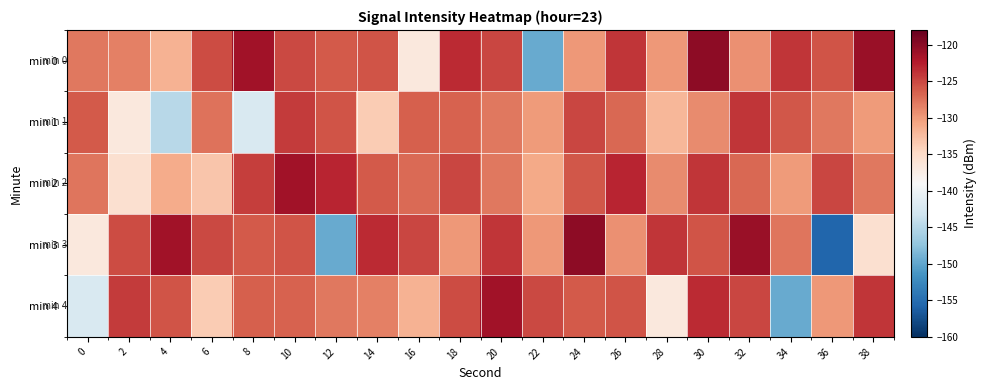

Reading left to right, extract all data points from this chart.

min 0: 0=-127.9	2=-128.4	4=-131.7	6=-125.3	8=-121.4	10=-125.1	12=-126.2	14=-125.8	16=-136.8	18=-123.3	20=-124.9	22=-149.5	24=-129.8	26=-124.0	28=-129.8	30=-120.3	32=-129.3	34=-123.9	36=-125.8	38=-120.8
min 1: 0=-126.1	2=-136.7	4=-144.8	6=-127.6	8=-142.2	10=-124.3	12=-125.8	14=-133.7	16=-126.4	18=-126.5	20=-128.0	22=-130.0	24=-125.0	26=-127.0	28=-132.0	30=-129.0	32=-124.0	34=-126.0	36=-128.0	38=-130.0
min 2: 0=-127.7	2=-135.6	4=-131.2	6=-133.2	8=-124.5	10=-121.3	12=-123.0	14=-126.1	16=-127.1	18=-125.0	20=-128.0	22=-131.0	24=-126.0	26=-123.0	28=-129.0	30=-124.0	32=-127.0	34=-130.0	36=-125.0	38=-128.0
min 3: 0=-136.8	2=-125.3	4=-121.4	6=-125.1	8=-126.2	10=-125.8	12=-149.5	14=-123.3	16=-124.9	18=-129.8	20=-124.0	22=-129.8	24=-120.3	26=-129.3	28=-123.9	30=-125.8	32=-120.8	34=-127.7	36=-155.7	38=-135.6
min 4: 0=-142.2	2=-124.3	4=-125.8	6=-133.7	8=-126.4	10=-126.5	12=-127.9	14=-128.4	16=-131.7	18=-125.3	20=-121.4	22=-125.1	24=-126.2	26=-125.8	28=-136.8	30=-123.3	32=-124.9	34=-149.5	36=-129.8	38=-124.0